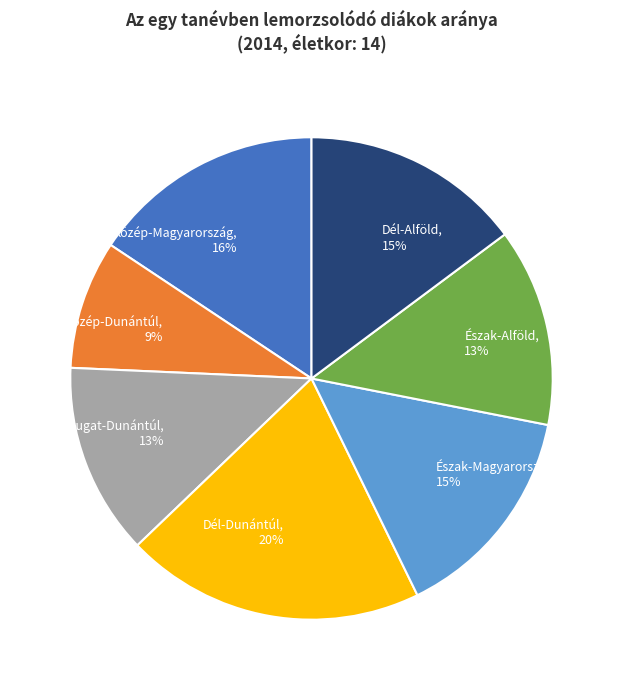

How many segments does this pie chart have?

7